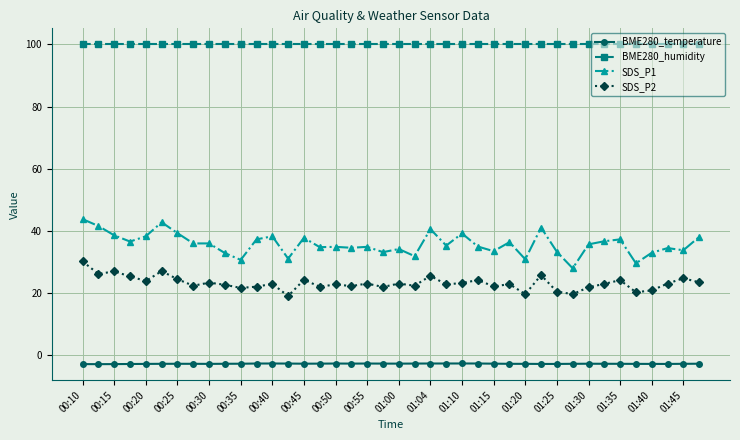

Which series has the widest spread of values?

SDS_P1